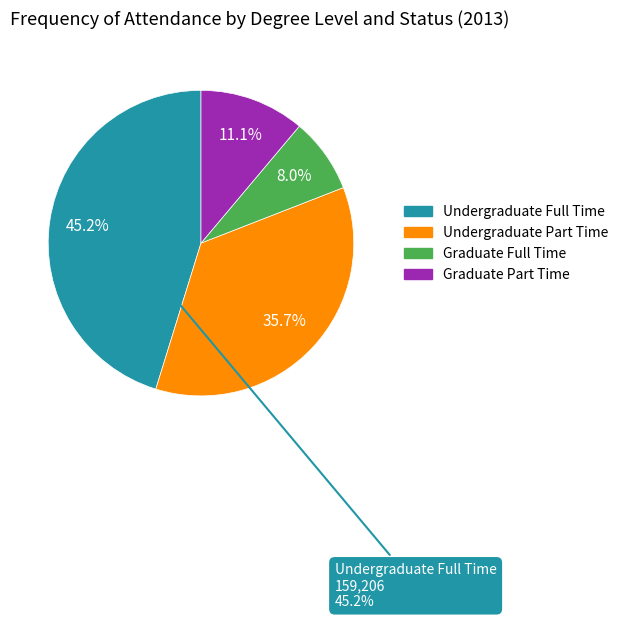

Which slice is the smallest?

Graduate Full Time